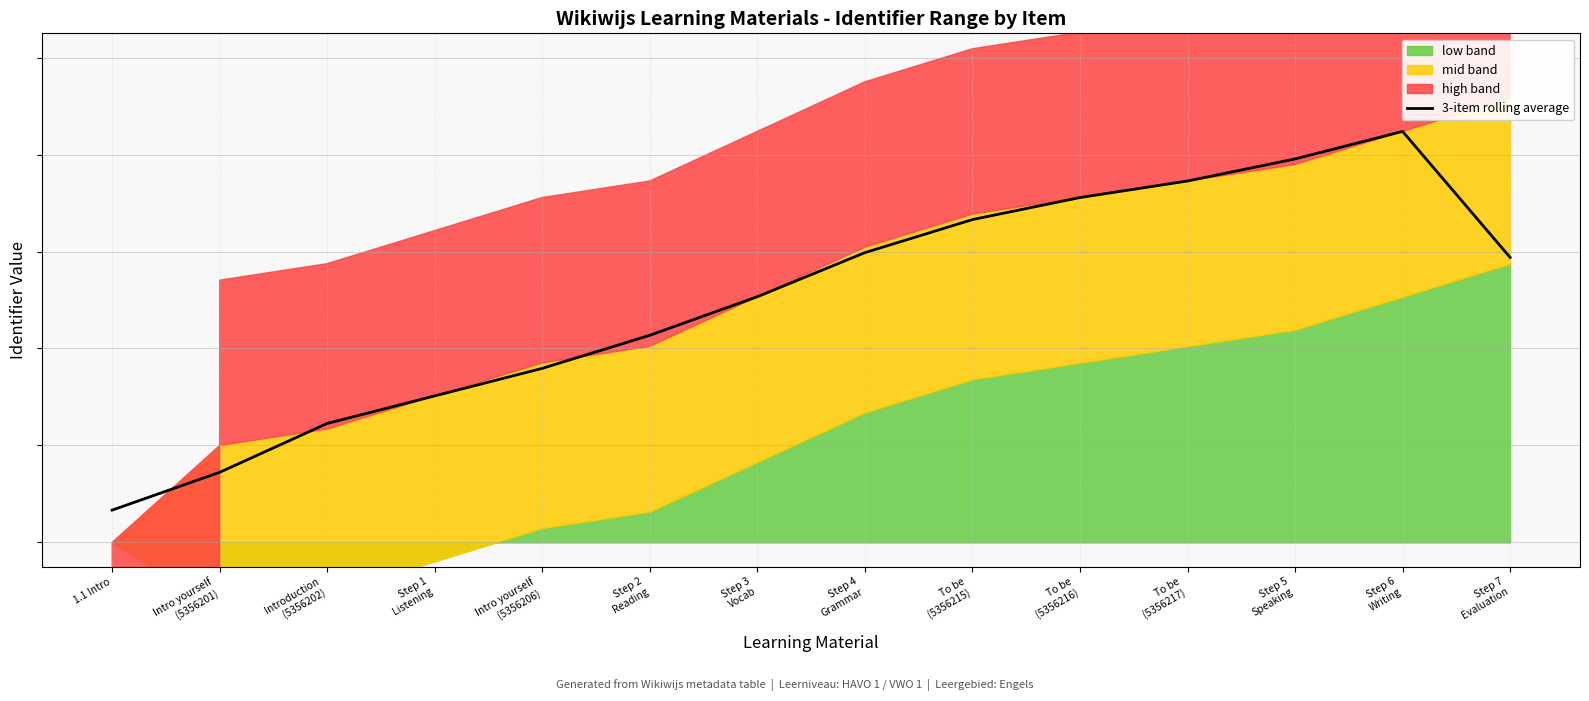

Reading left to right, list all the values displayed in this chart.

1.1 Intro=6.7	Intro yourself
(5356201)=14.5	Introduction
(5356202)=24.5	Step 1
Listening=30.2	Intro yourself
(5356206)=35.9	Step 2
Reading=42.7	Step 3
Vocab=50.7	Step 4
Grammar=59.8	To be
(5356215)=66.6	To be
(5356216)=71.1	To be
(5356217)=74.5	Step 5
Speaking=79.1	Step 6
Writing=84.8	Step 7
Evaluation=58.8